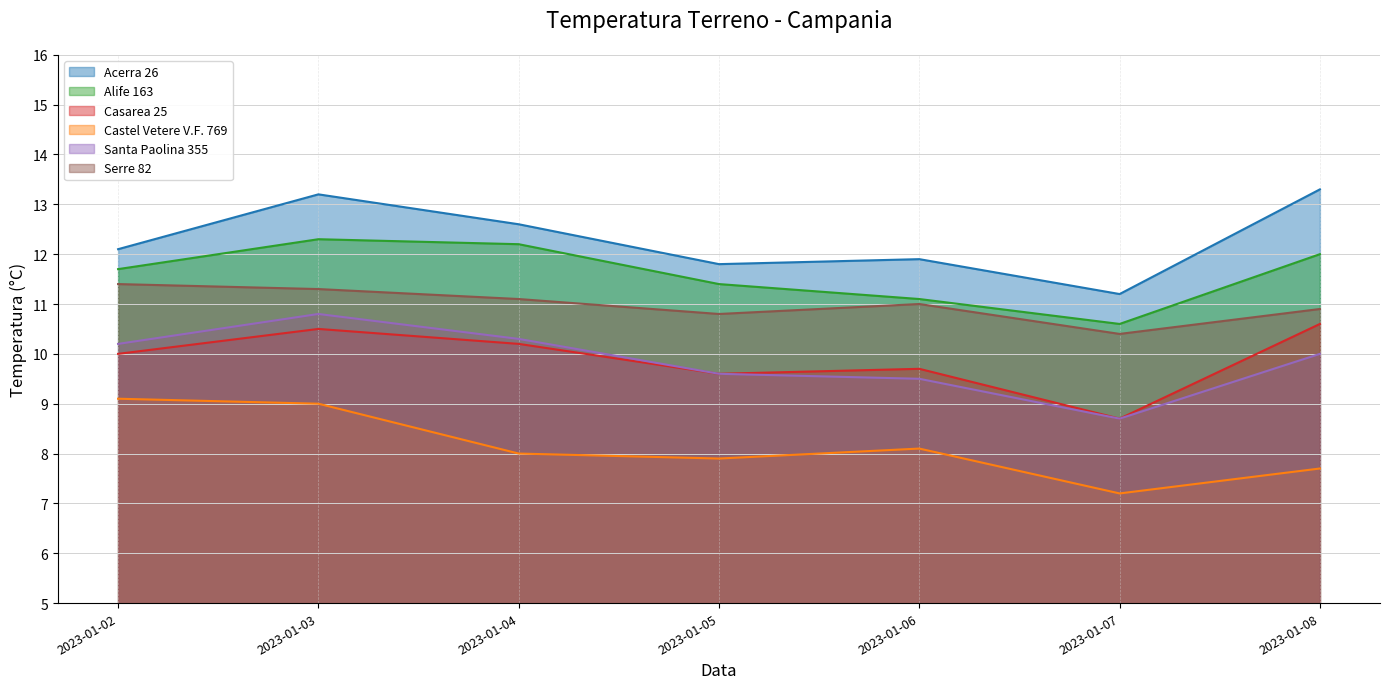

True or false: Alife 163 and Serre 82 intersect in this chart.

False